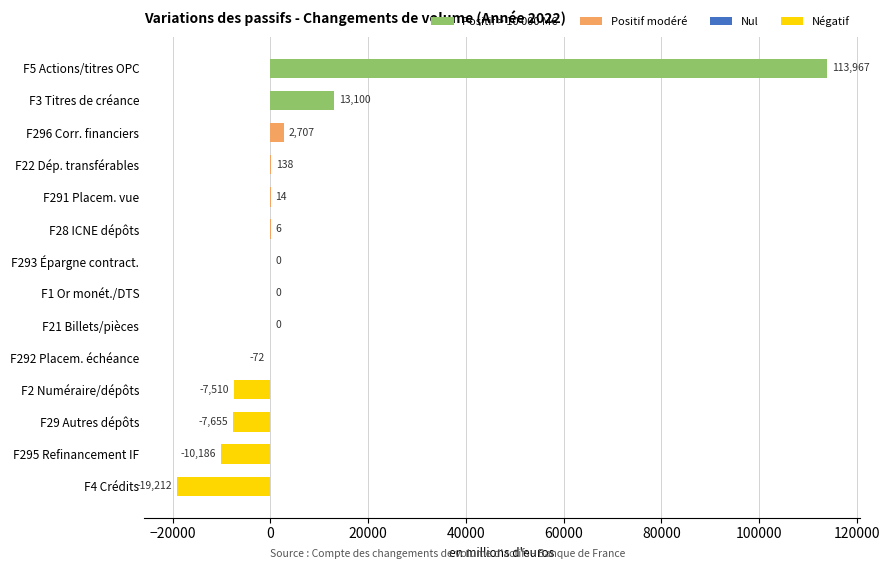

What is the greatest value displayed?

113967